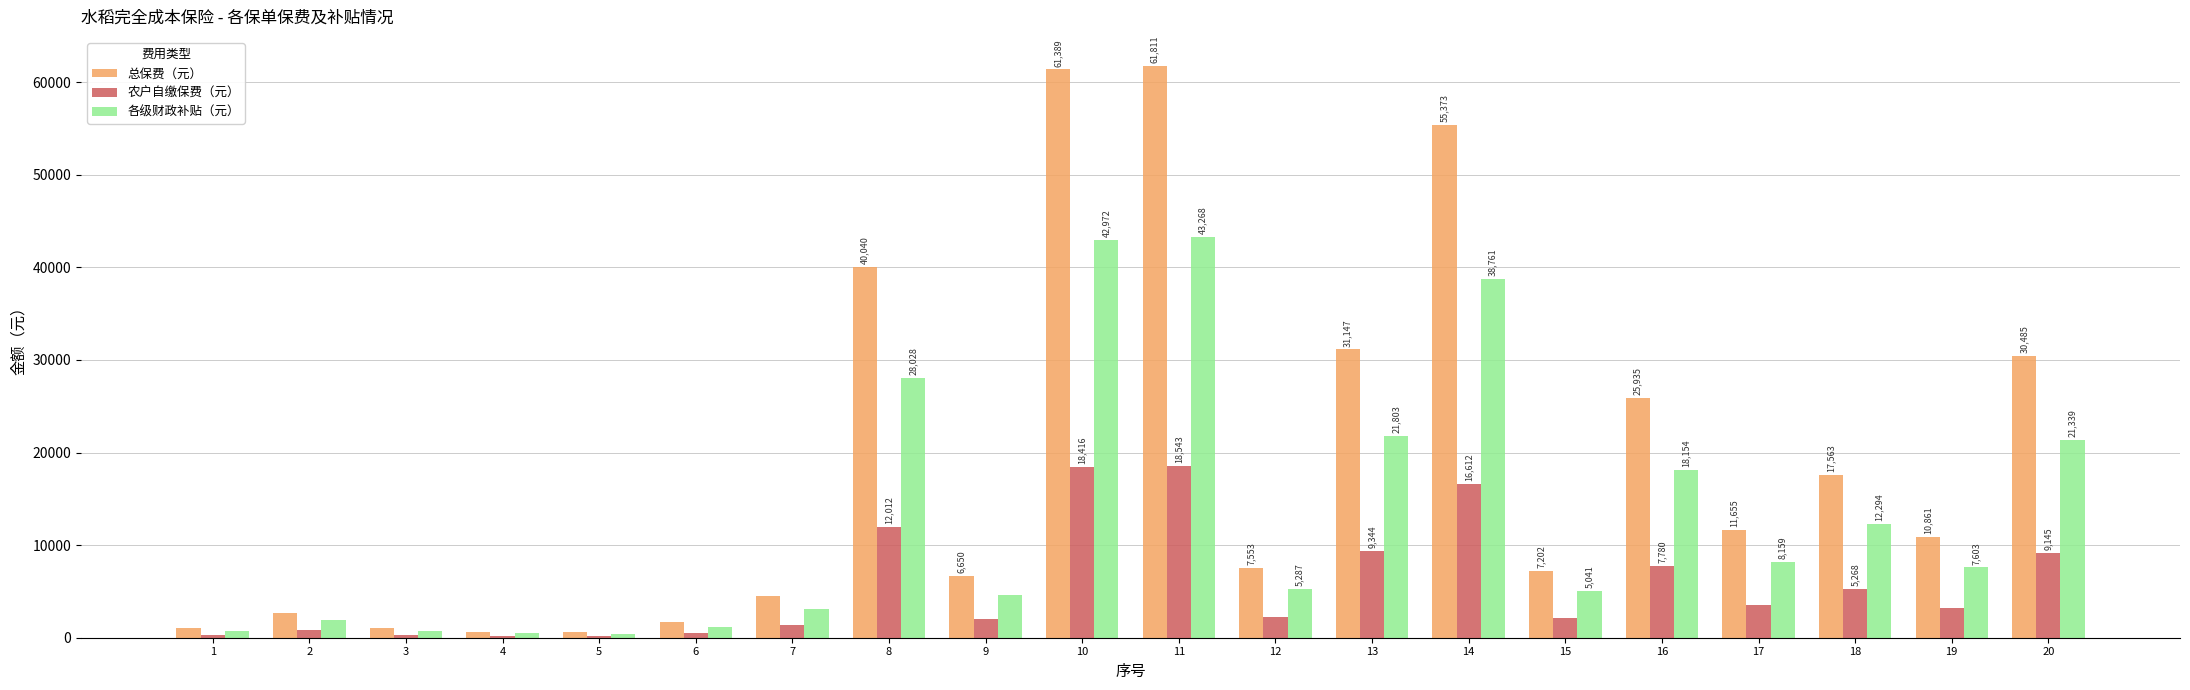

At which label does 农户自缴保费（元） reach its peak?

11